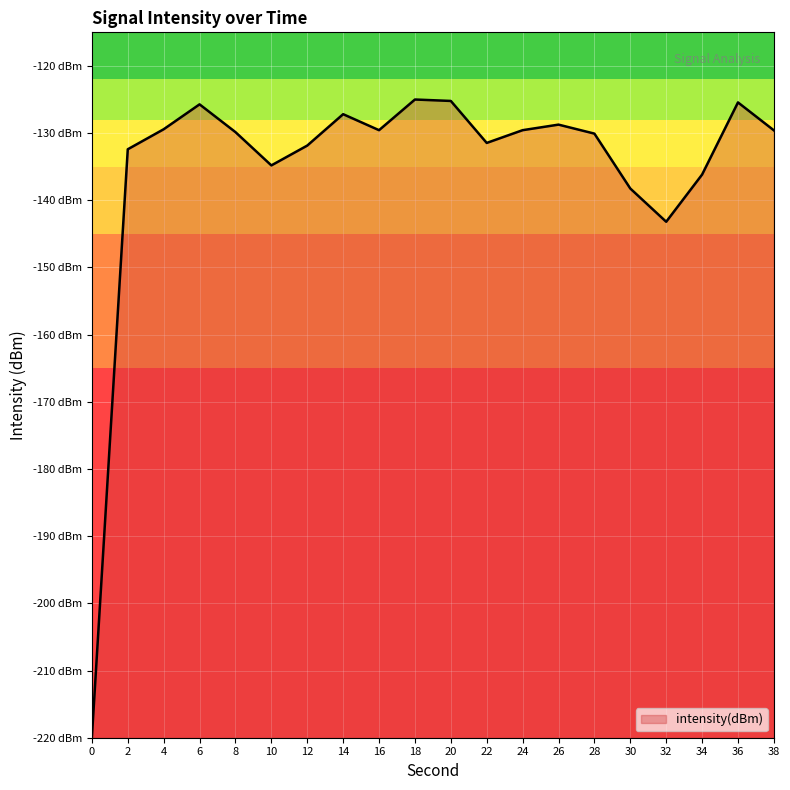

What is the value of the 3rd point from the left?

-129.4